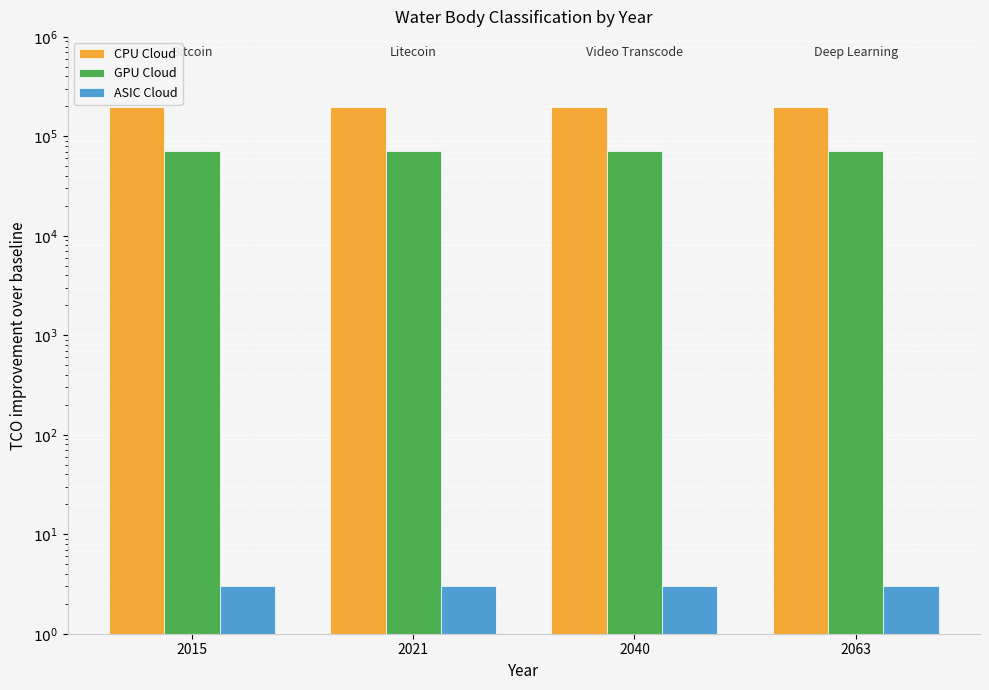

Reading left to right, list all the values displayed in this chart.

CPU Cloud: 2015=196824	2021=196824	2040=196824	2063=196824
GPU Cloud: 2015=70629	2021=70629	2040=70629	2063=70629
ASIC Cloud: 2015=3	2021=3	2040=3	2063=3